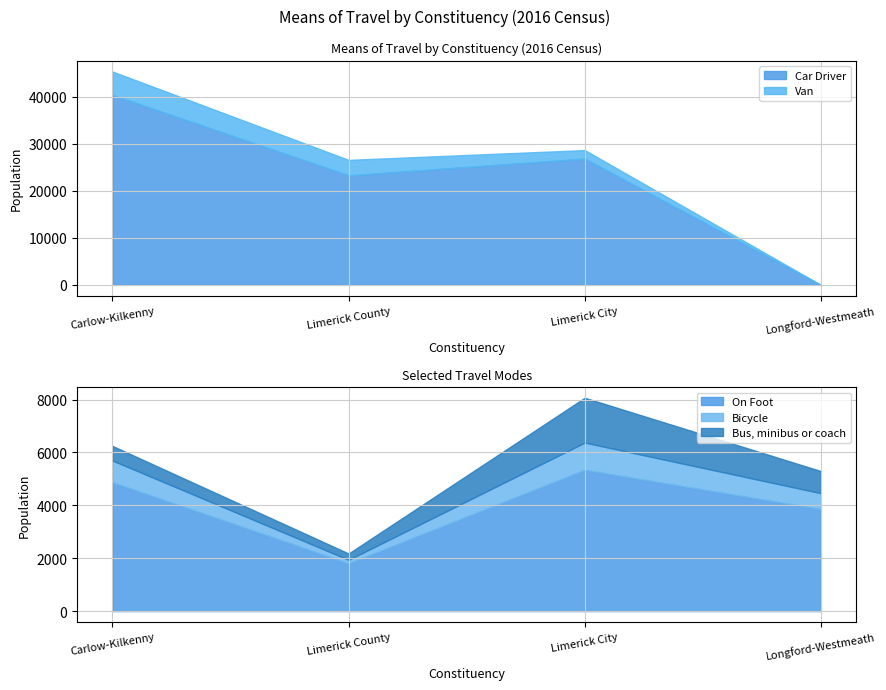

What position from the left is Carlow-Kilkenny?

1